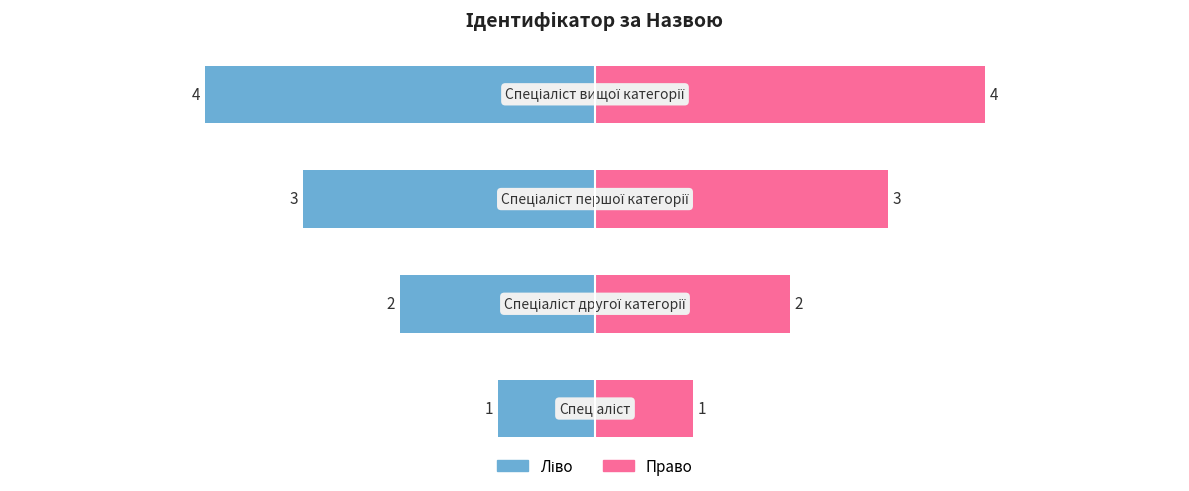

Reading left to right, extract all data points from this chart.

Ідентифікатор (ліво): 0=-1	1=-2	2=-3	3=-4
Ідентифікатор (право): 0=1	1=2	2=3	3=4